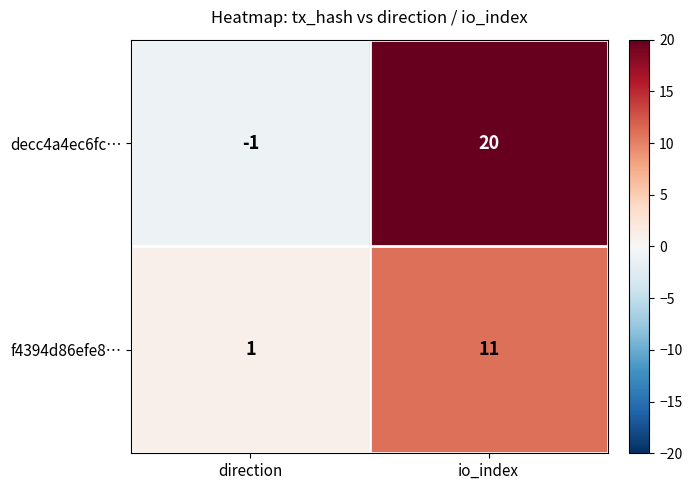

The value of f4394d86efe8… at io_index is 6. True or false?

False